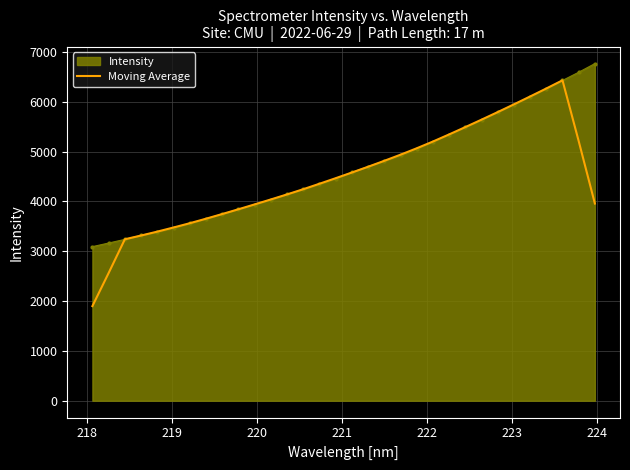

Rank the series by their maximum value, from highest to lowest.

Intensity, Moving Average